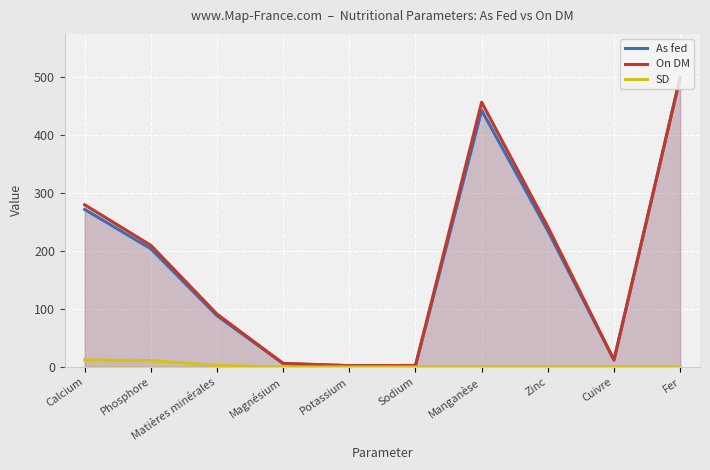

Which has a higher value, Phosphore or Zinc?

Zinc